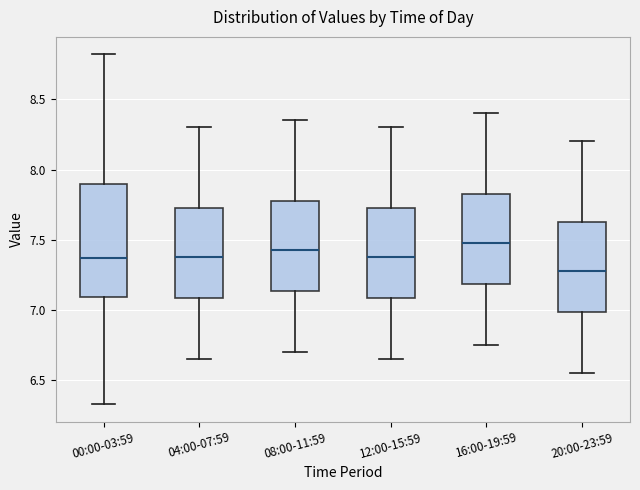

Reading left to right, transcribe this box plot: for each box, give where its median line is, the range the box spans, and where its two whiskers end, as read against the y-axis. The values are not printed on the chart, so give them approximately, as read against the axis.

00:00-03:59: median 7.35, box 7.10 to 7.90, whiskers 6.35 to 8.80
04:00-07:59: median 7.40, box 7.10 to 7.75, whiskers 6.65 to 8.30
08:00-11:59: median 7.45, box 7.15 to 7.80, whiskers 6.70 to 8.35
12:00-15:59: median 7.40, box 7.10 to 7.75, whiskers 6.65 to 8.30
16:00-19:59: median 7.50, box 7.20 to 7.85, whiskers 6.75 to 8.40
20:00-23:59: median 7.30, box 7.00 to 7.65, whiskers 6.55 to 8.20